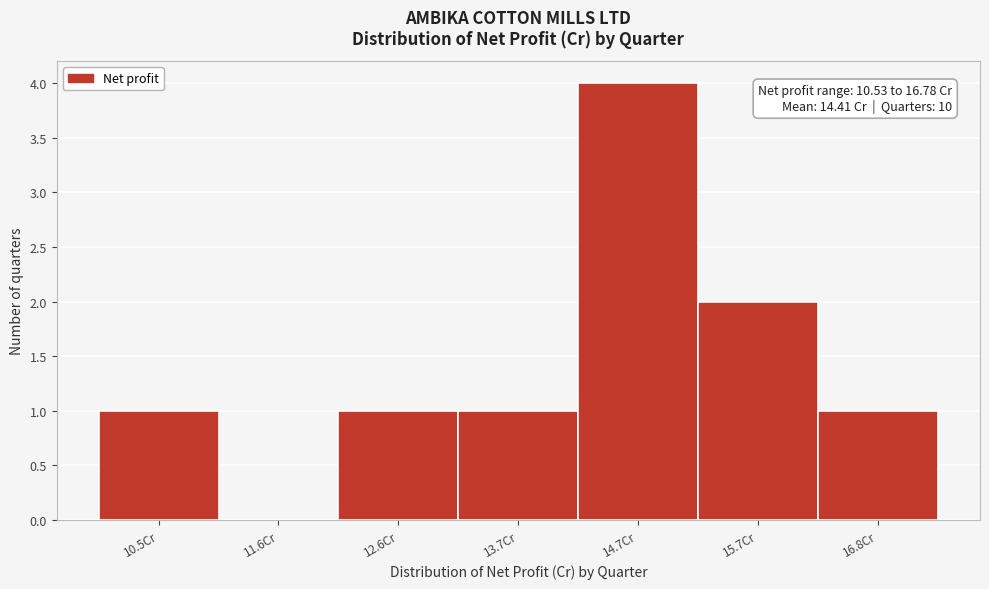

Over which range of the x-axis is the bar tallest?

14.2 to 15.2